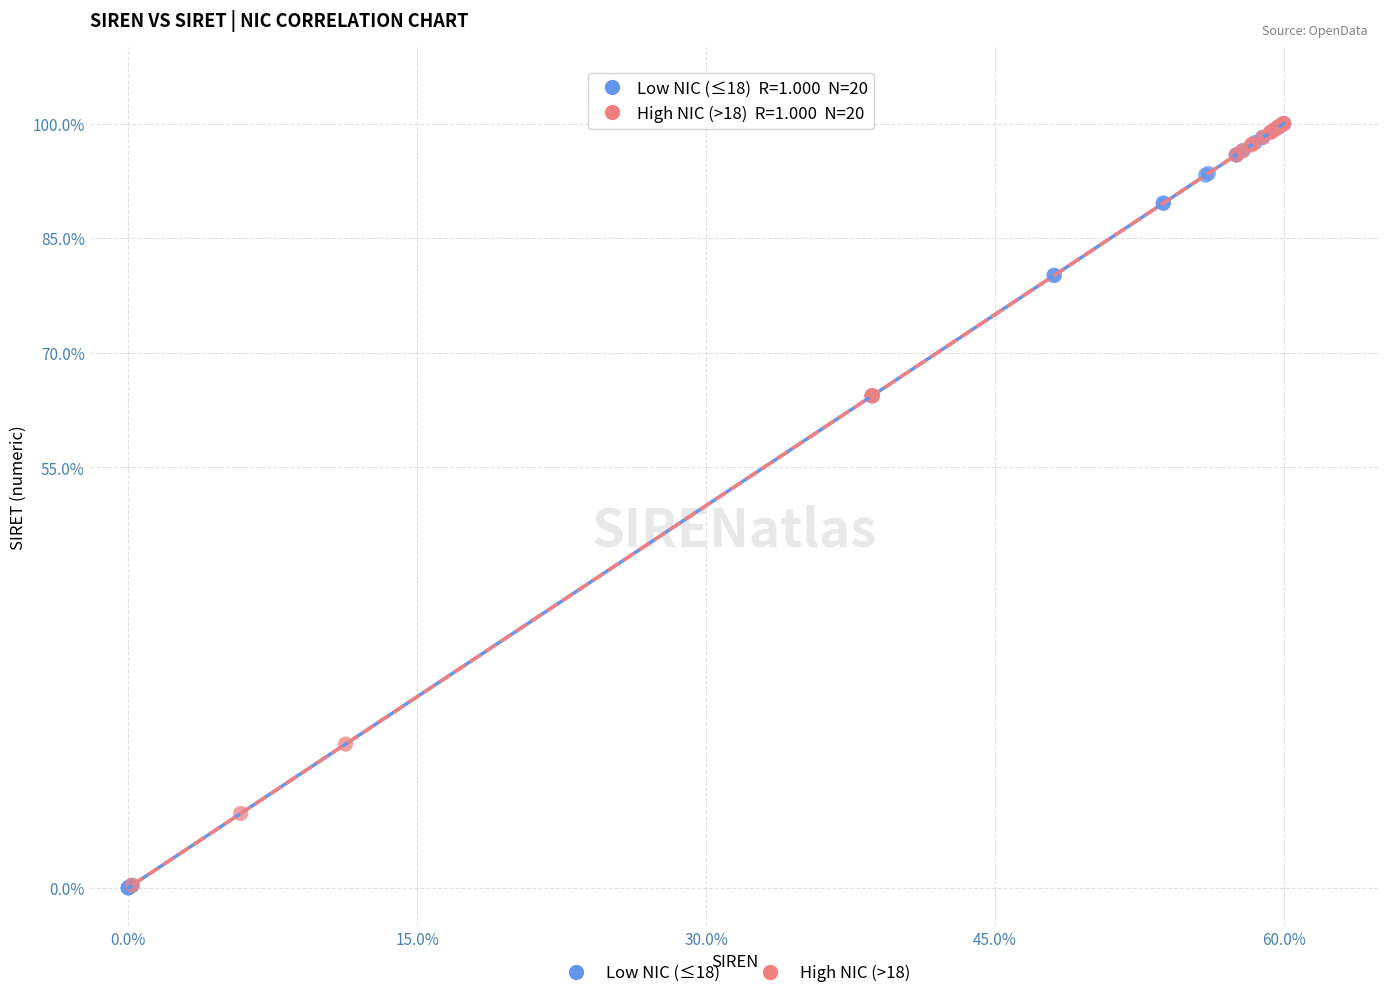

What are all the series names shown in the legend?

Low NIC (≤18), High NIC (>18)